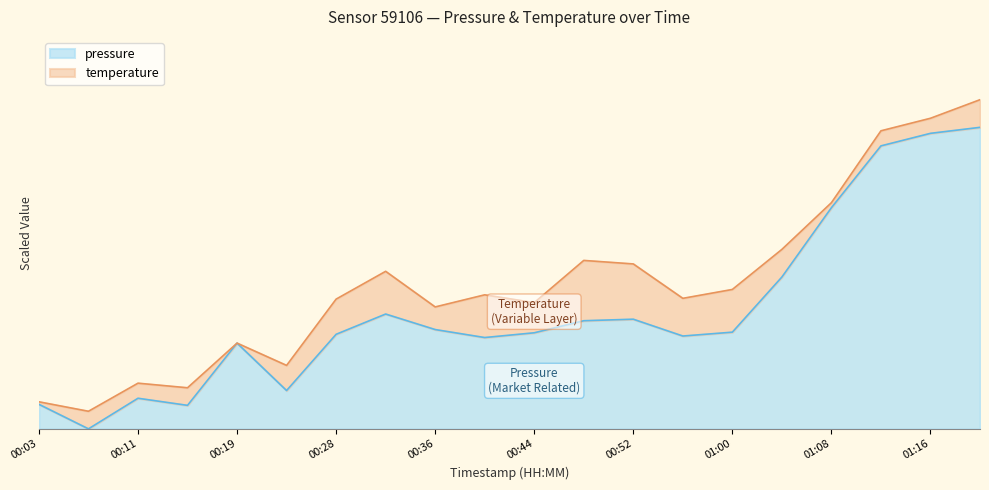

Reading right to left, list all the values displayed in this chart.

01:20=100.0	01:16=98.0	01:12=93.9	01:08=73.3	01:04=50.4	01:00=32.1	00:56=30.8	00:52=36.4	00:48=35.9	00:44=31.9	00:40=30.3	00:36=32.9	00:32=38.1	00:28=31.4	00:23=12.7	00:19=28.4	00:15=7.8	00:11=10.1	00:07=0.0	00:03=8.1